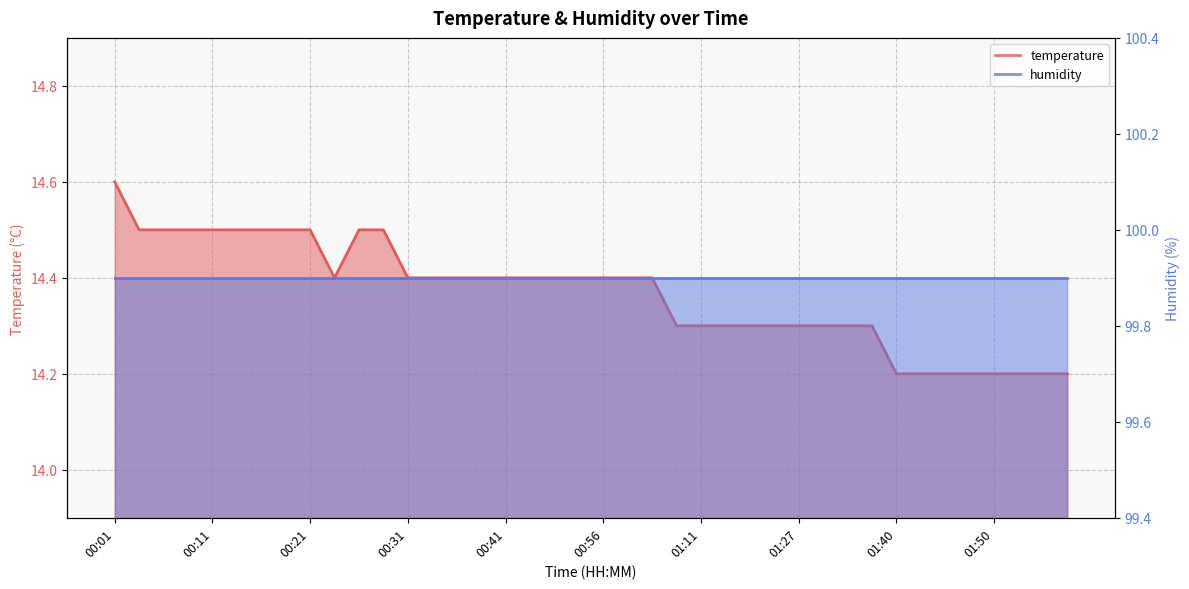

Between 00:23 and 00:11, which is larger?

00:11